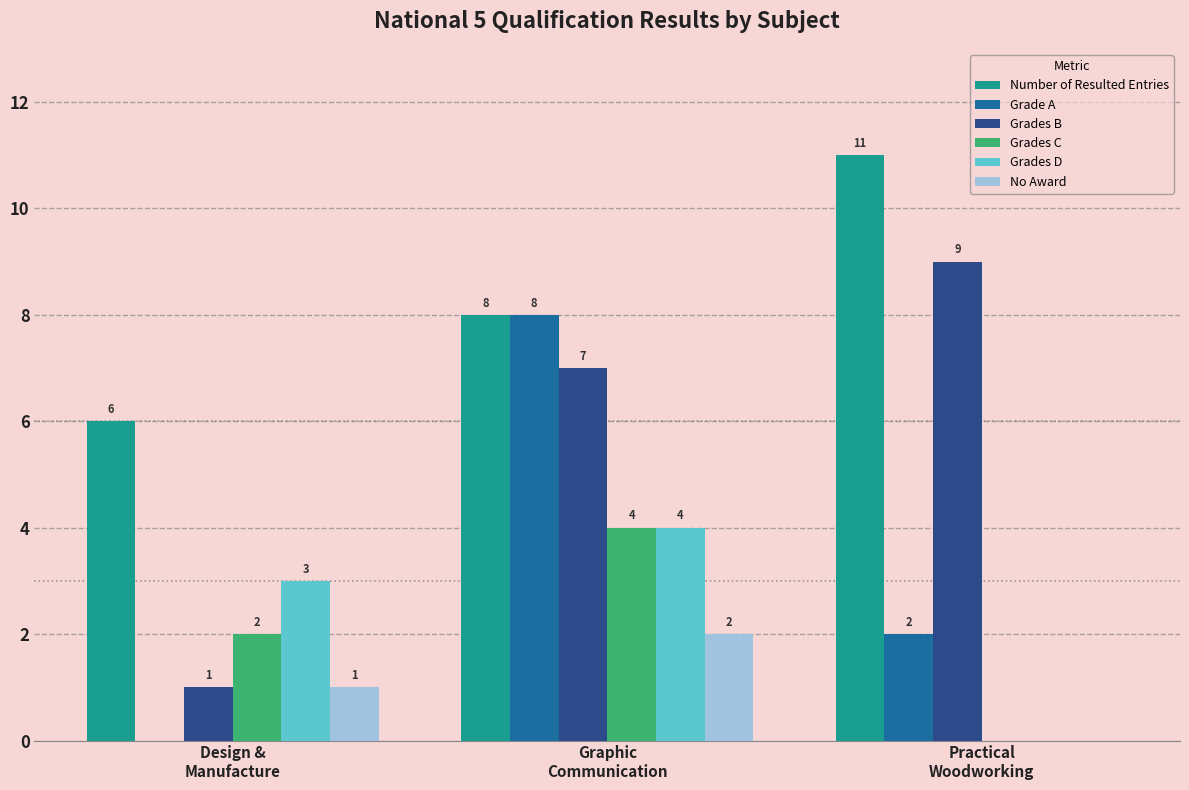

Does the chart contain stacked bars?

No